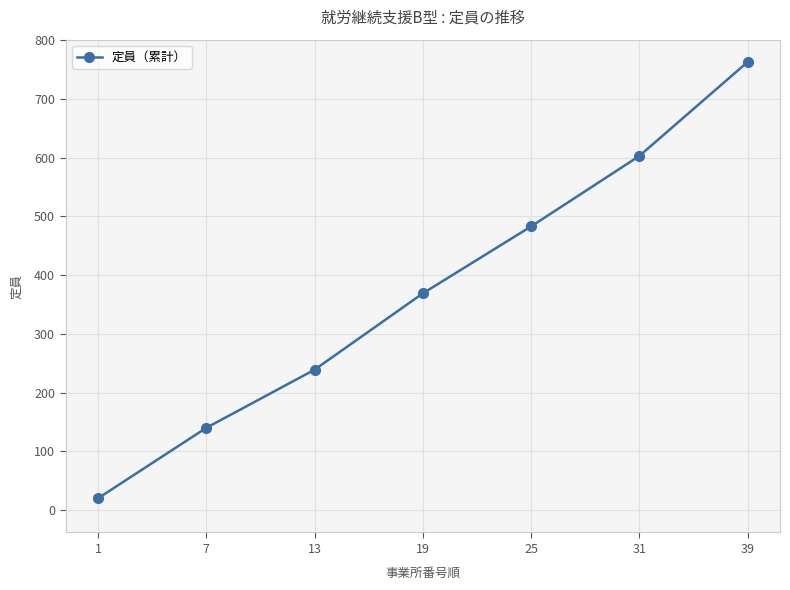

What is the sum of all values?

2617